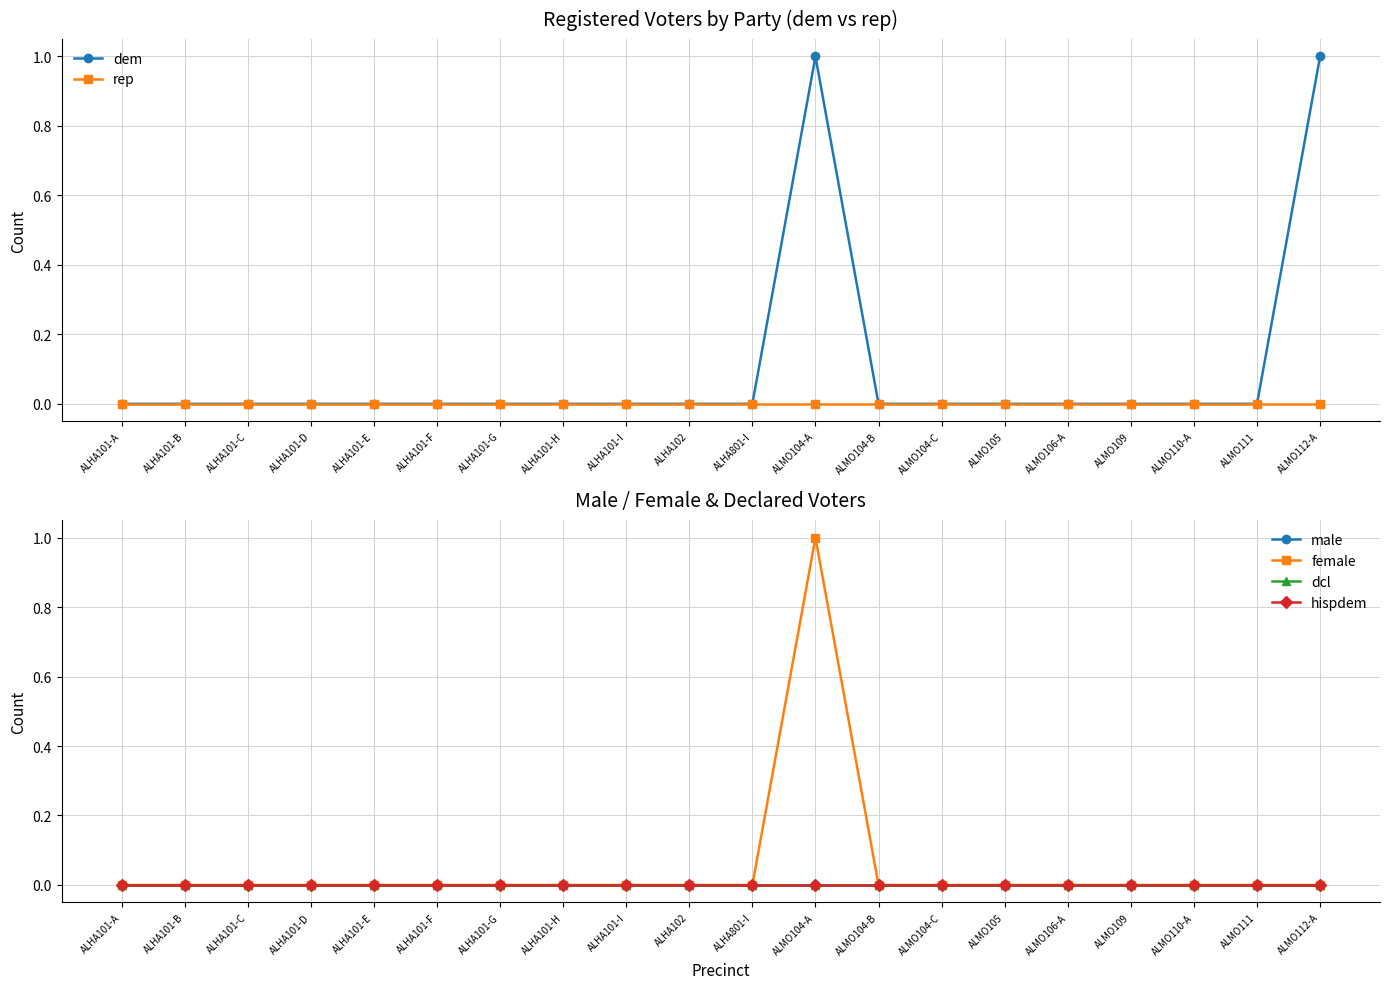

Reading left to right, what are all the values shown in this chart?

dem: ALHA101-A=0	ALHA101-B=0	ALHA101-C=0	ALHA101-D=0	ALHA101-E=0	ALHA101-F=0	ALHA101-G=0	ALHA101-H=0	ALHA101-I=0	ALHA102=0	ALHA801-I=0	ALMO104-A=1	ALMO104-B=0	ALMO104-C=0	ALMO105=0	ALMO106-A=0	ALMO109=0	ALMO110-A=0	ALMO111=0	ALMO112-A=1
rep: ALHA101-A=0	ALHA101-B=0	ALHA101-C=0	ALHA101-D=0	ALHA101-E=0	ALHA101-F=0	ALHA101-G=0	ALHA101-H=0	ALHA101-I=0	ALHA102=0	ALHA801-I=0	ALMO104-A=0	ALMO104-B=0	ALMO104-C=0	ALMO105=0	ALMO106-A=0	ALMO109=0	ALMO110-A=0	ALMO111=0	ALMO112-A=0
male: ALHA101-A=0	ALHA101-B=0	ALHA101-C=0	ALHA101-D=0	ALHA101-E=0	ALHA101-F=0	ALHA101-G=0	ALHA101-H=0	ALHA101-I=0	ALHA102=0	ALHA801-I=0	ALMO104-A=0	ALMO104-B=0	ALMO104-C=0	ALMO105=0	ALMO106-A=0	ALMO109=0	ALMO110-A=0	ALMO111=0	ALMO112-A=0
female: ALHA101-A=0	ALHA101-B=0	ALHA101-C=0	ALHA101-D=0	ALHA101-E=0	ALHA101-F=0	ALHA101-G=0	ALHA101-H=0	ALHA101-I=0	ALHA102=0	ALHA801-I=0	ALMO104-A=1	ALMO104-B=0	ALMO104-C=0	ALMO105=0	ALMO106-A=0	ALMO109=0	ALMO110-A=0	ALMO111=0	ALMO112-A=0
dcl: ALHA101-A=0	ALHA101-B=0	ALHA101-C=0	ALHA101-D=0	ALHA101-E=0	ALHA101-F=0	ALHA101-G=0	ALHA101-H=0	ALHA101-I=0	ALHA102=0	ALHA801-I=0	ALMO104-A=0	ALMO104-B=0	ALMO104-C=0	ALMO105=0	ALMO106-A=0	ALMO109=0	ALMO110-A=0	ALMO111=0	ALMO112-A=0
hispdem: ALHA101-A=0	ALHA101-B=0	ALHA101-C=0	ALHA101-D=0	ALHA101-E=0	ALHA101-F=0	ALHA101-G=0	ALHA101-H=0	ALHA101-I=0	ALHA102=0	ALHA801-I=0	ALMO104-A=0	ALMO104-B=0	ALMO104-C=0	ALMO105=0	ALMO106-A=0	ALMO109=0	ALMO110-A=0	ALMO111=0	ALMO112-A=0